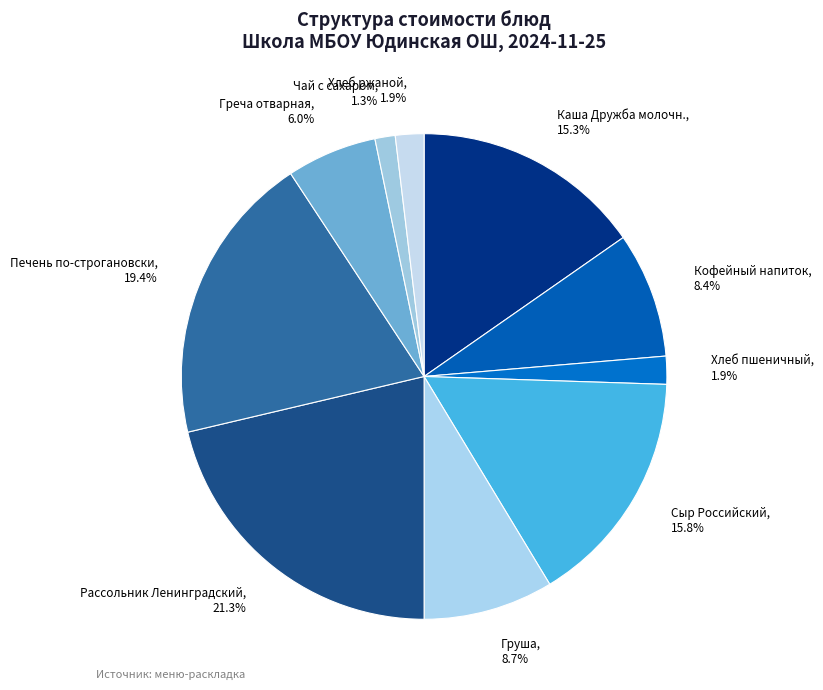

Count the number of slices in the pie.

10